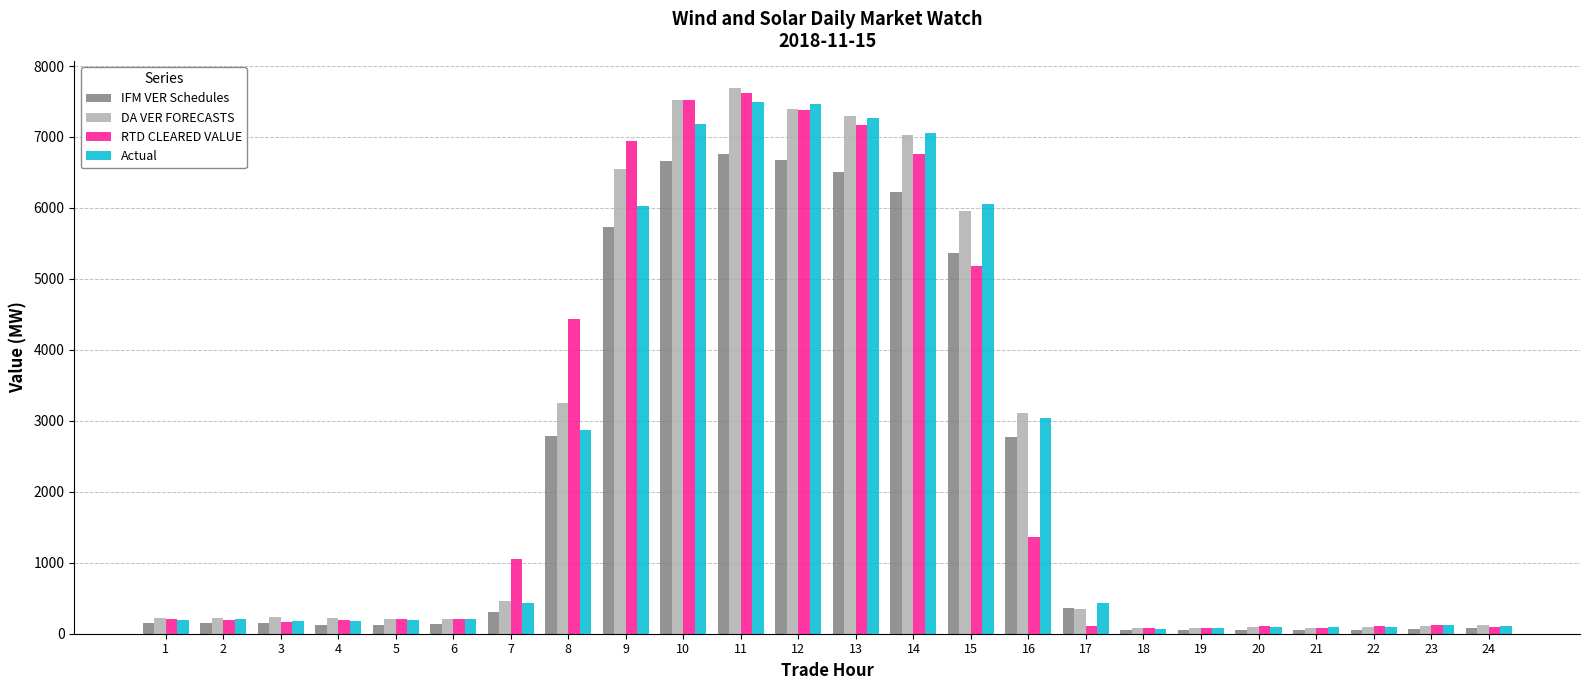

What is the difference between the maximum and minimum values in the IFM VER Schedules series?

6706.5